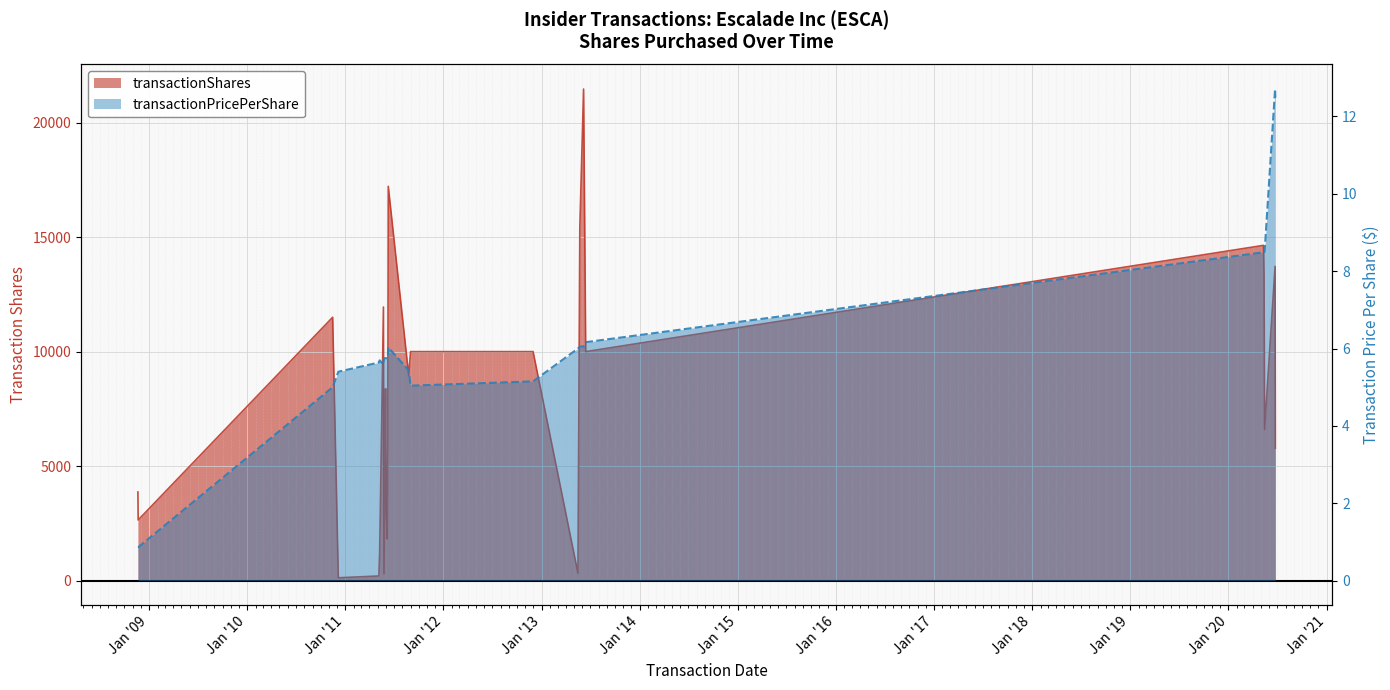

What are all the series names shown in the legend?

transactionShares, transactionPricePerShare